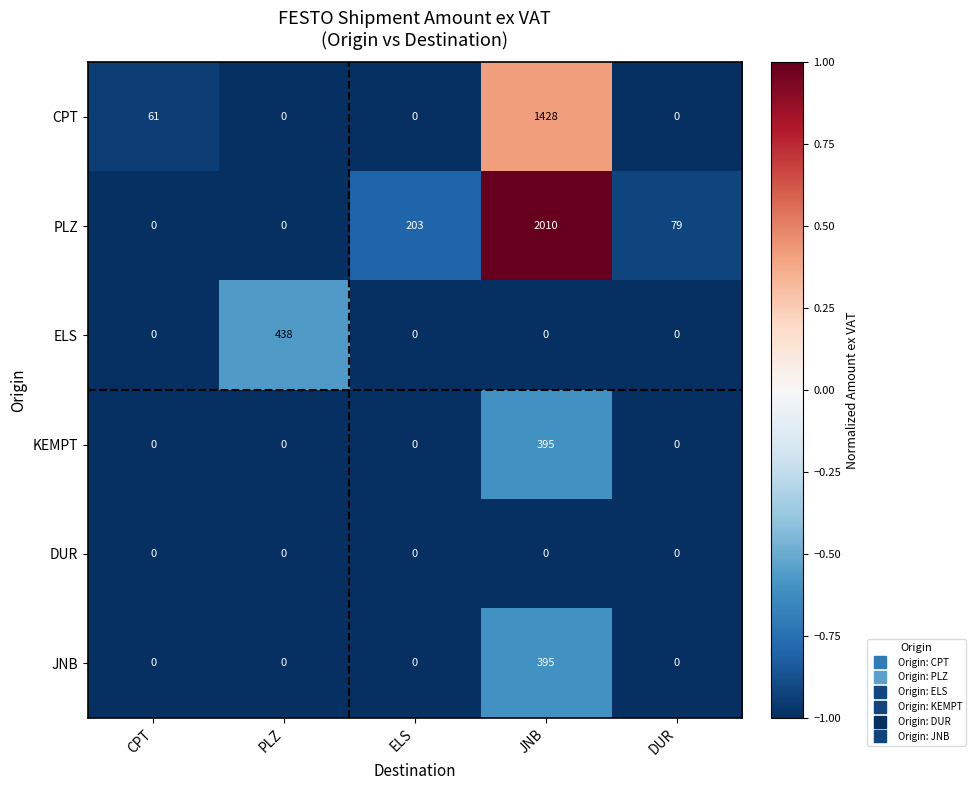

Reading right to left, transcribe all the data shown in this chart.

CPT: DUR=0	JNB=1428	ELS=0	PLZ=0	CPT=61
PLZ: DUR=79	JNB=2010	ELS=203	PLZ=0	CPT=0
ELS: DUR=0	JNB=0	ELS=0	PLZ=438	CPT=0
KEMPT: DUR=0	JNB=395	ELS=0	PLZ=0	CPT=0
DUR: DUR=0	JNB=0	ELS=0	PLZ=0	CPT=0
JNB: DUR=0	JNB=395	ELS=0	PLZ=0	CPT=0